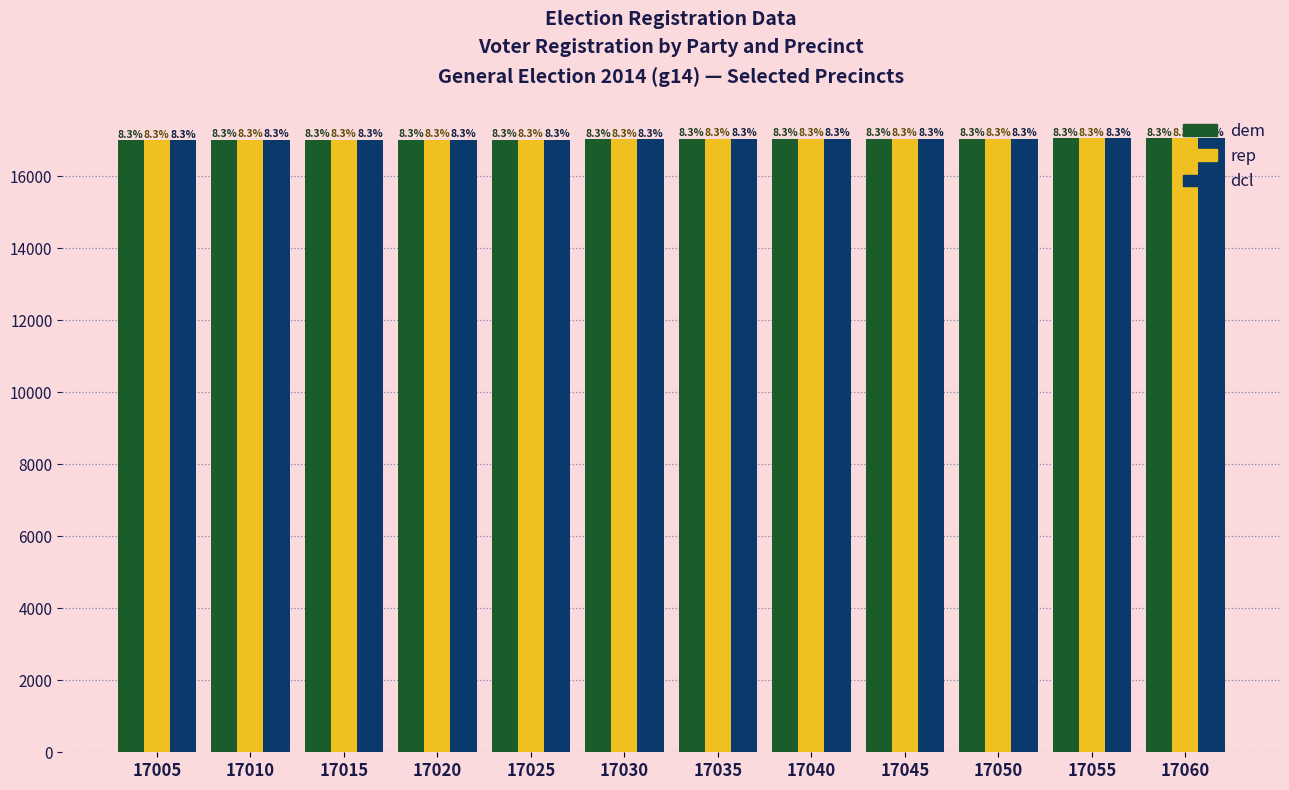

Reading right to left, what are all the values shown in this chart?

dem: 17060	17055	17050	17045	17040	17035	17030	17025	17020	17015	17010	17005
rep: 17060	17055	17050	17045	17040	17035	17030	17025	17020	17015	17010	17005
dcl: 17060	17055	17050	17045	17040	17035	17030	17025	17020	17015	17010	17005